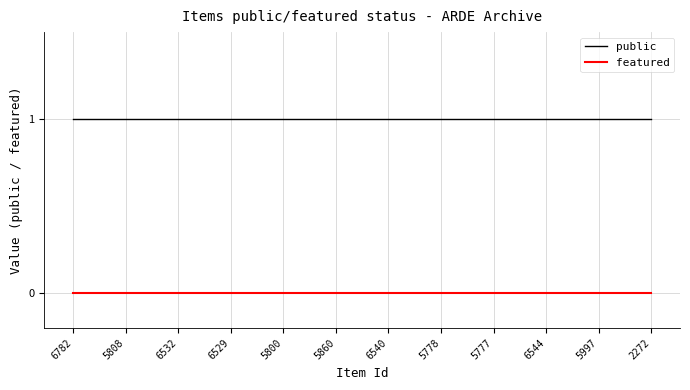

What is the total value across all series at 6529?

1